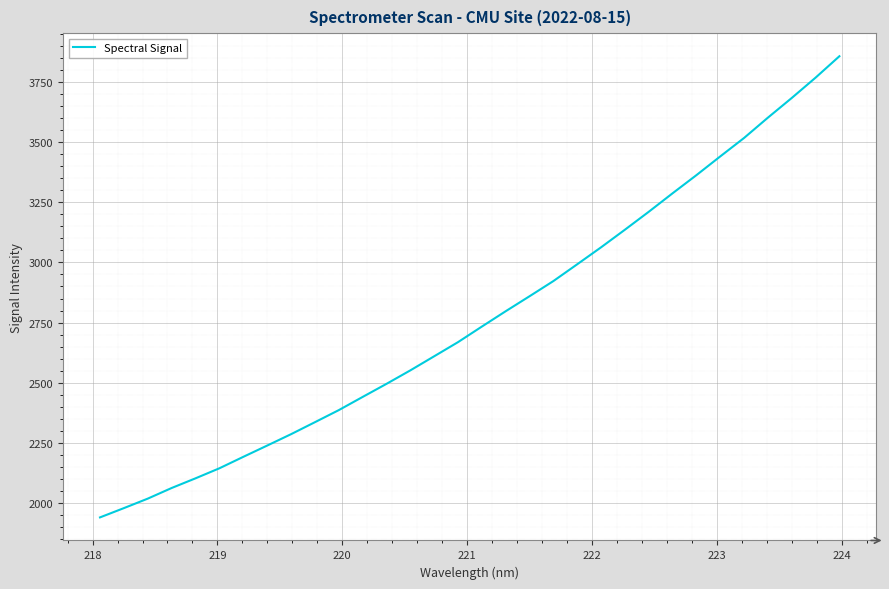

What is the difference between the maximum and minimum values?

1916.4